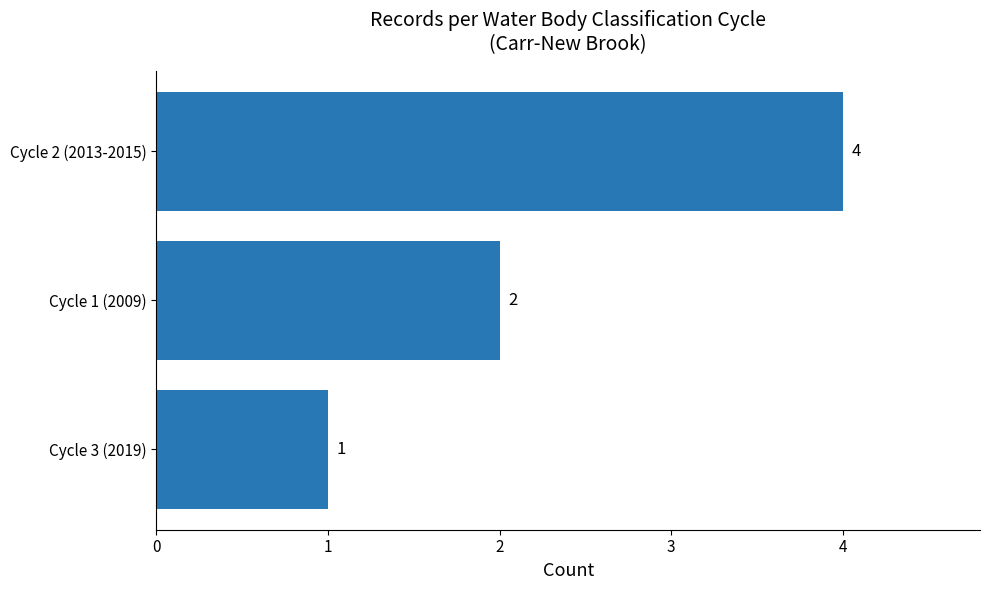

How many distinct data groups are displayed?

1